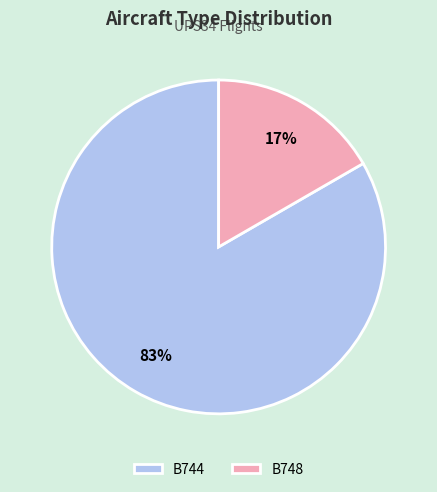

Which has a higher value, B744 or B748?

B744